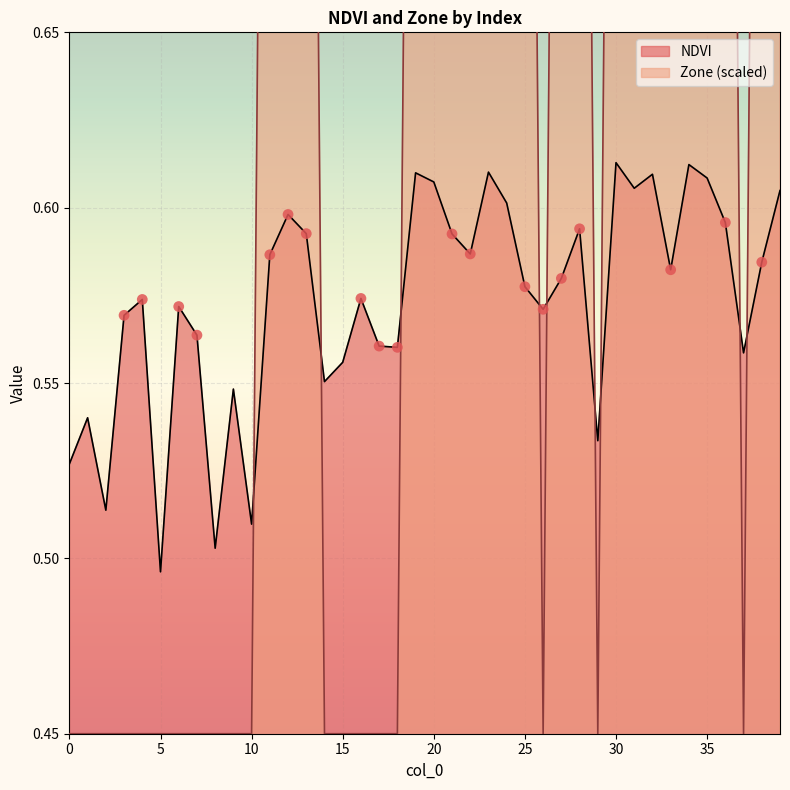

Which series reaches the maximum Y coordinate?

Zone